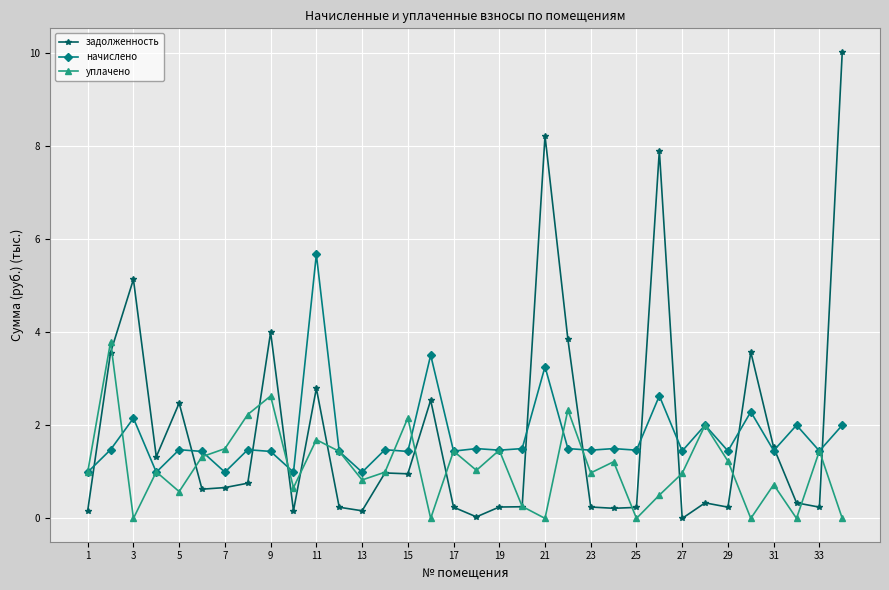

What is the greatest value displayed?

10.0